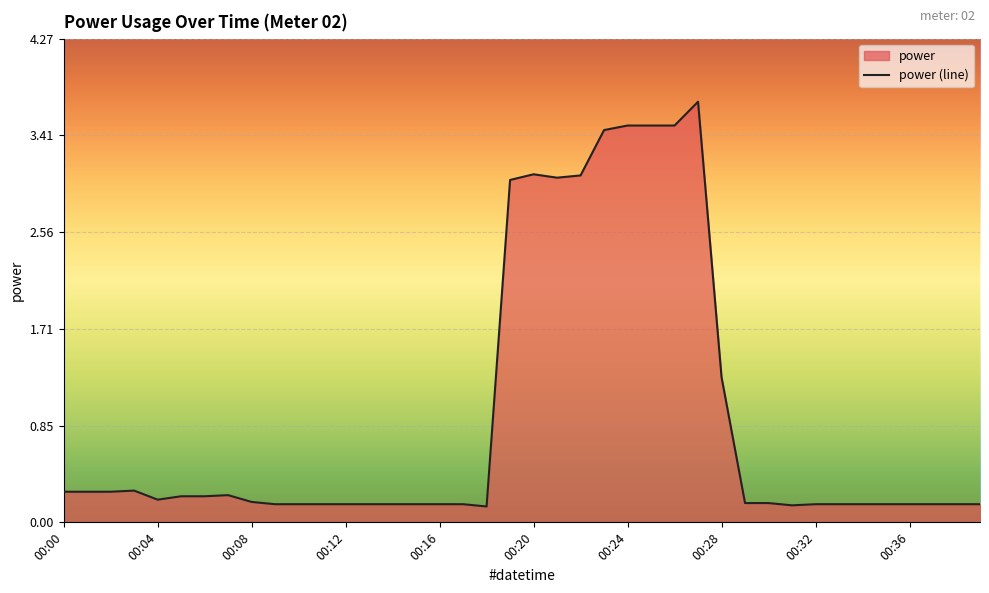

How many points are higher than both their immediate neighbors (excluding endpoints)?

4